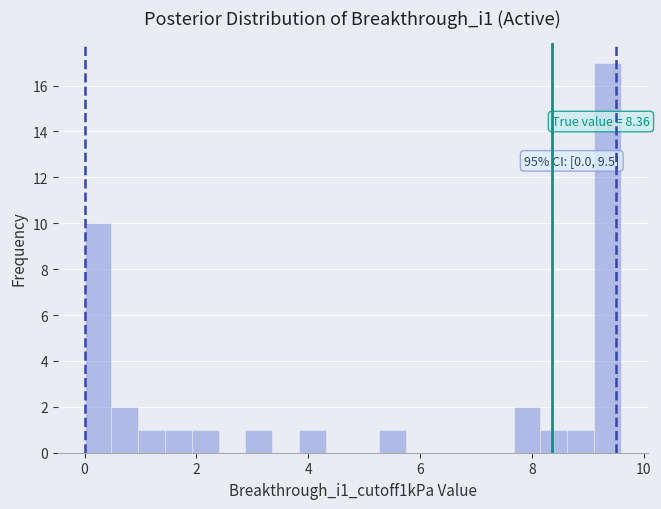

Read against the x-axis, roughly where is the centre of the tallest bar?

9.4